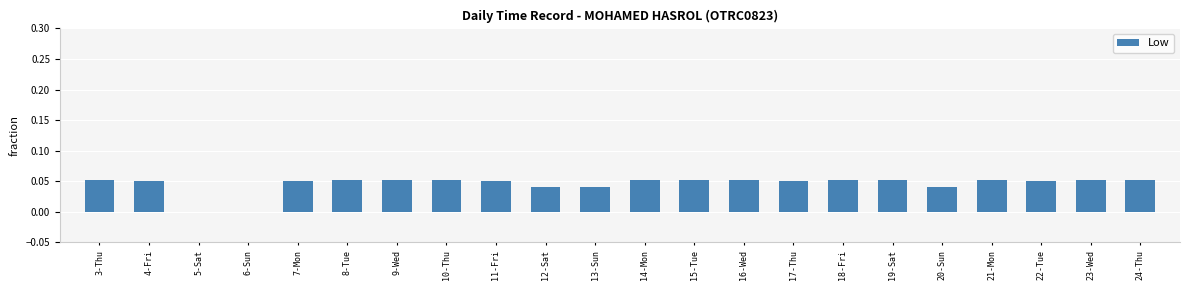

What is the sum of all values?

1.0